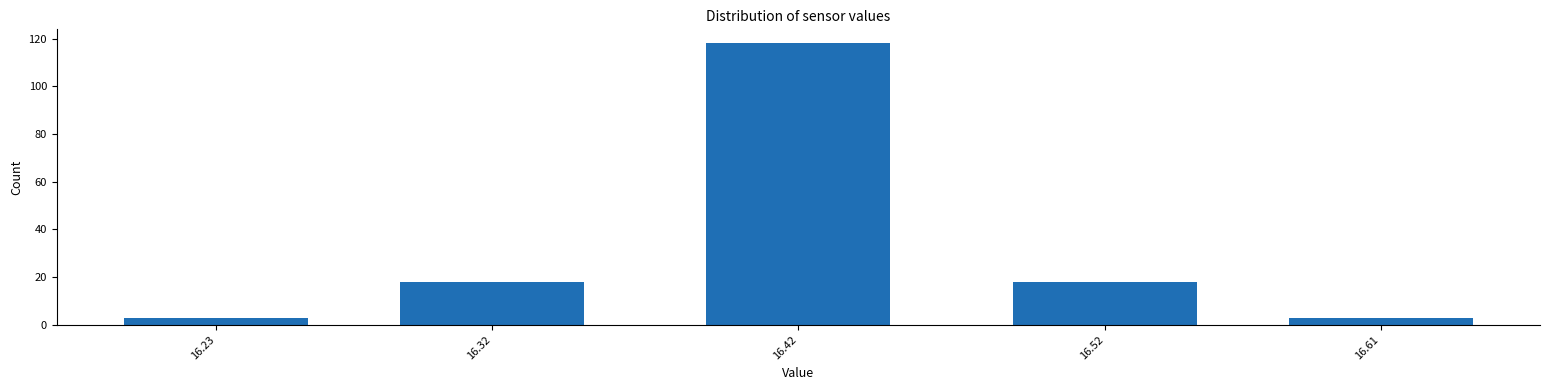

Reading right to left, list all the values displayed in this chart.

3	18	118	18	3